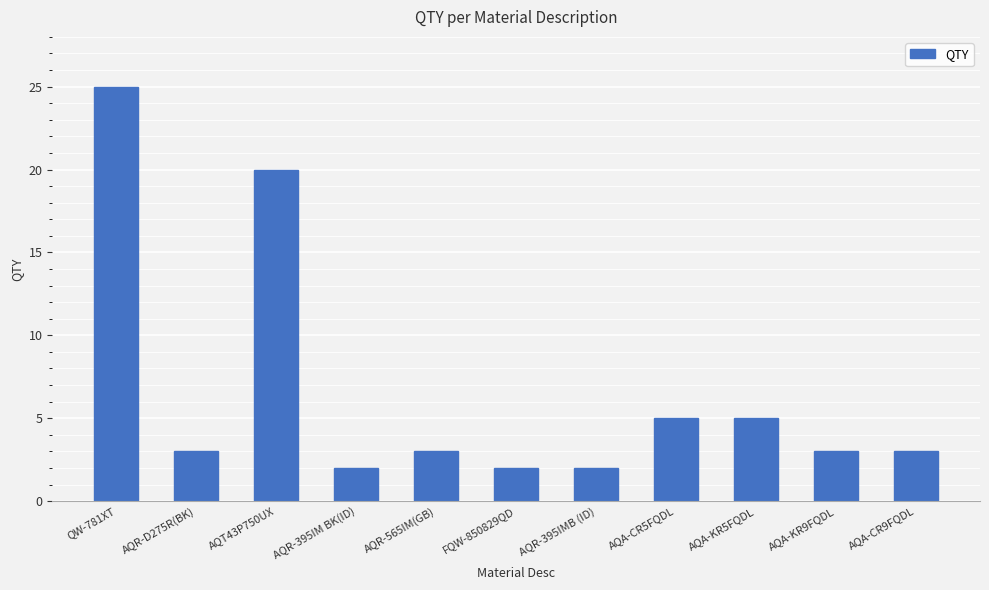

What is the sum of the values at QW-781XT and AQA-CR5FQDL?

30